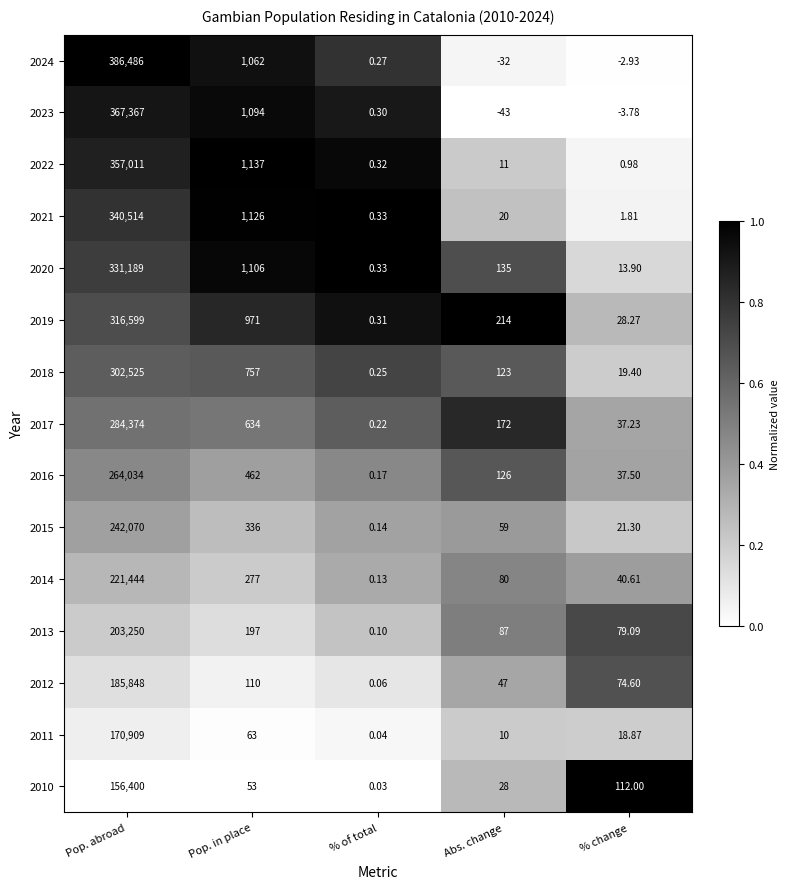

At which category is the sum across all series the highest?

Pop. abroad